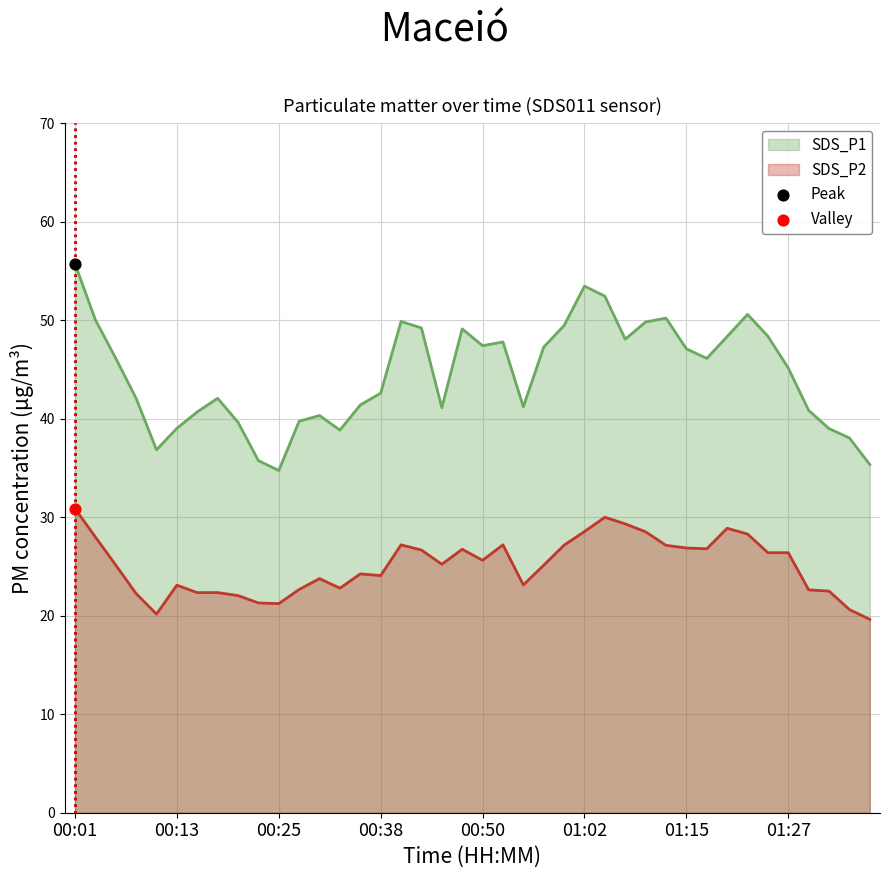

What is the total value across all series at 01:07?

77.4